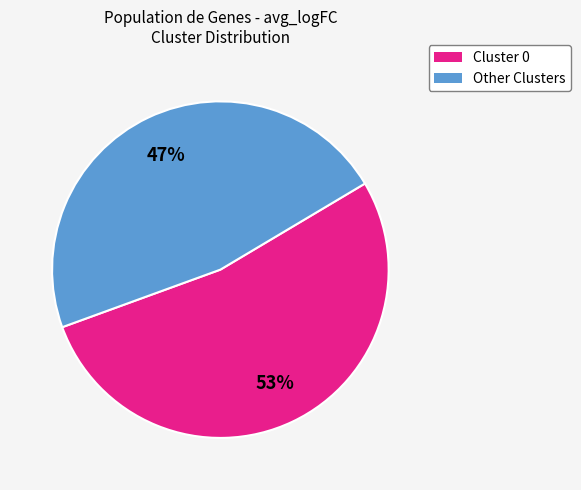

Is there any slice that represents more than half of the pie?

Yes